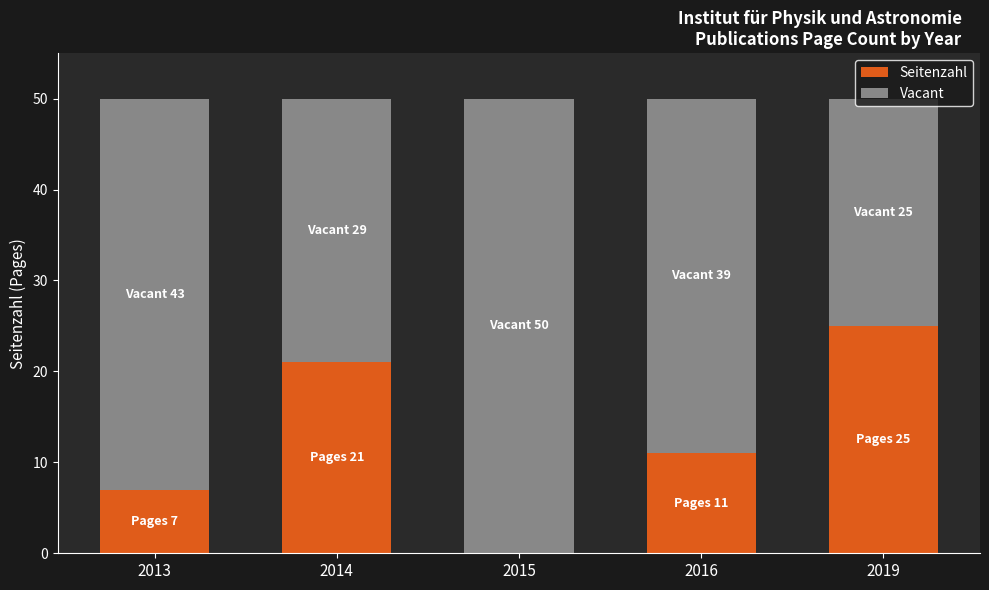

What is the sum of the Seitenzahl values at 2015 and 2019?

25